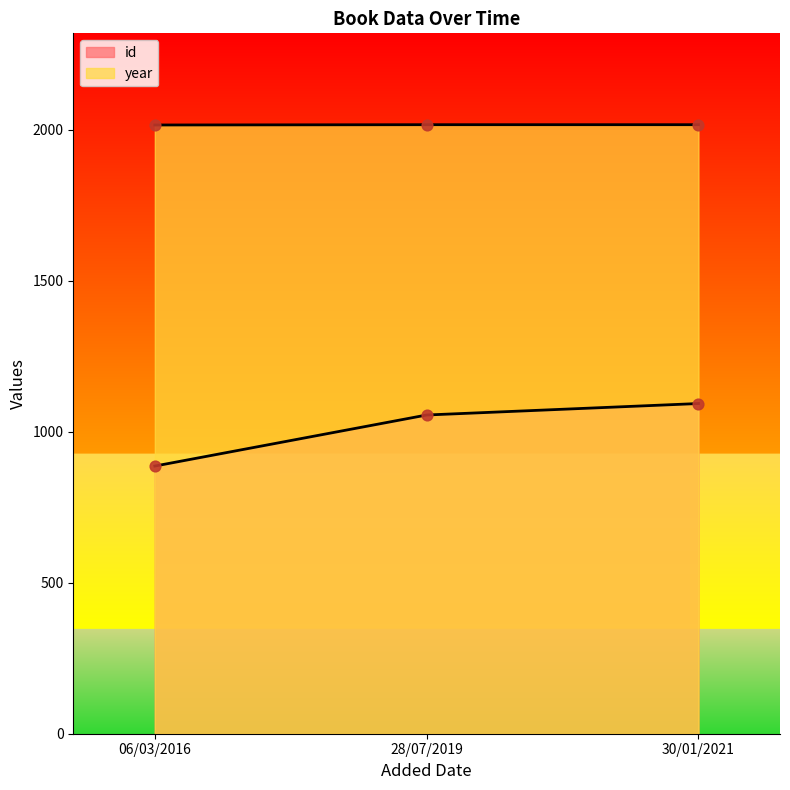

Which series reaches the minimum Y coordinate?

id